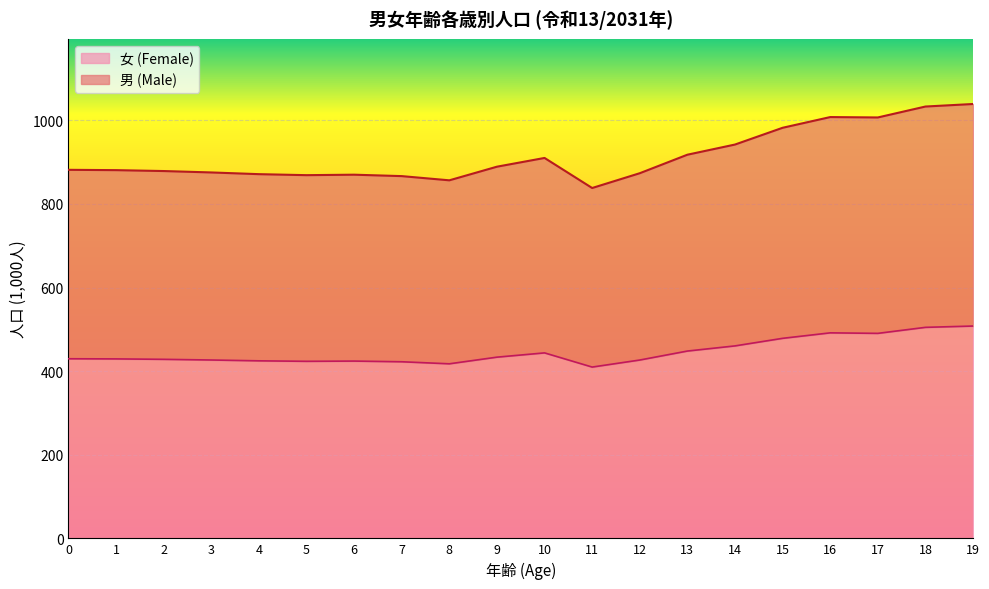

What is the difference between the 女 (Female) values at 6 and 8?

6.5